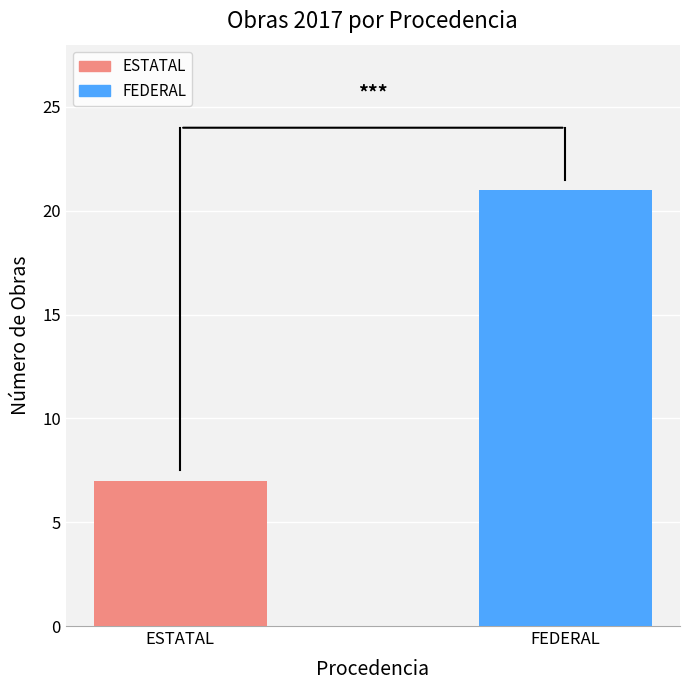

What position from the left is ESTATAL?

1